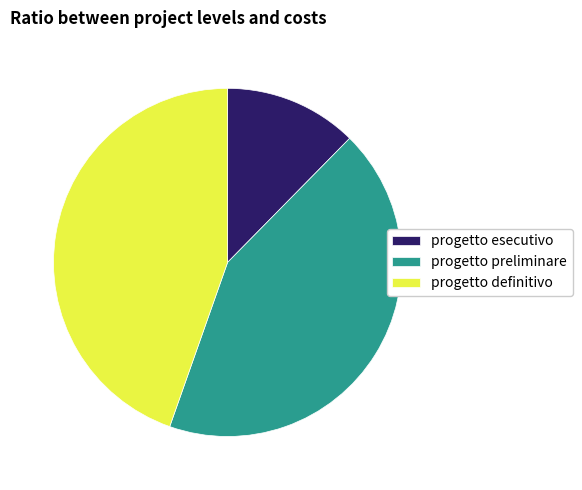

Rank the categories by value from lowest to highest.

progetto esecutivo, progetto preliminare, progetto definitivo